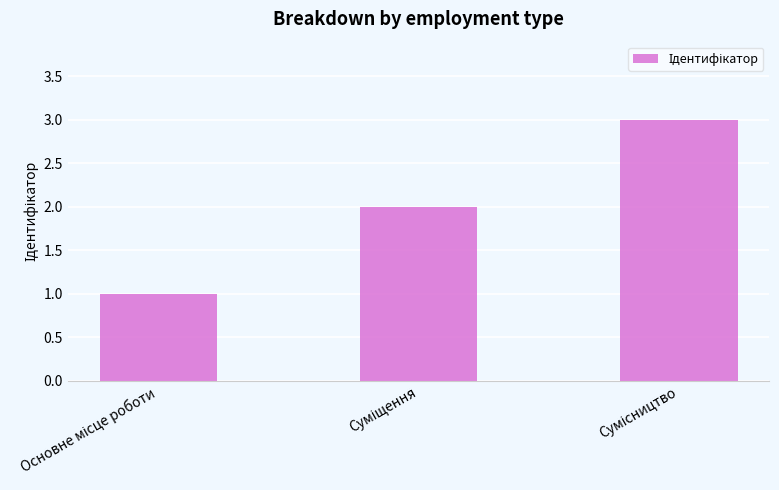

What is the maximum value shown in the chart?

3